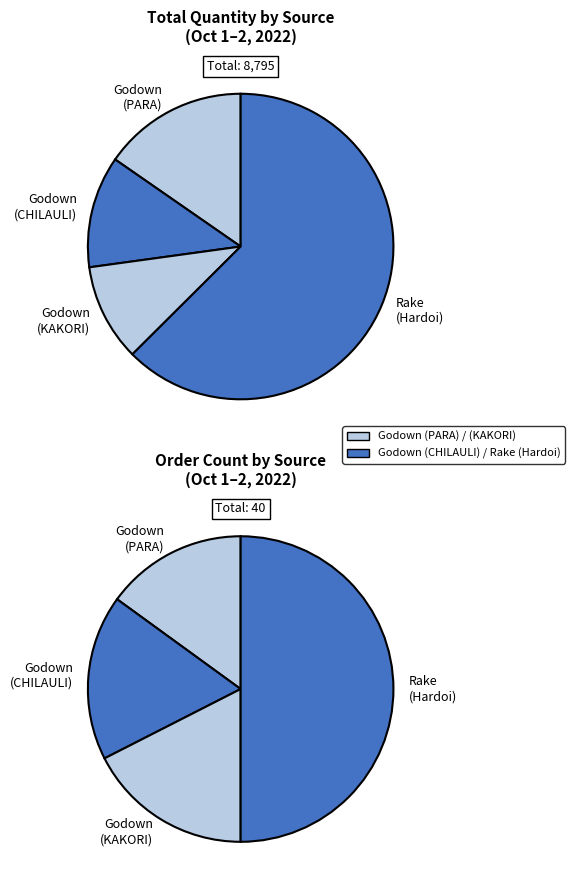

To the nearest percent, what is the difference between the Godown ( CHILAULI GODOWN ) and 19 slice percentages?

3%